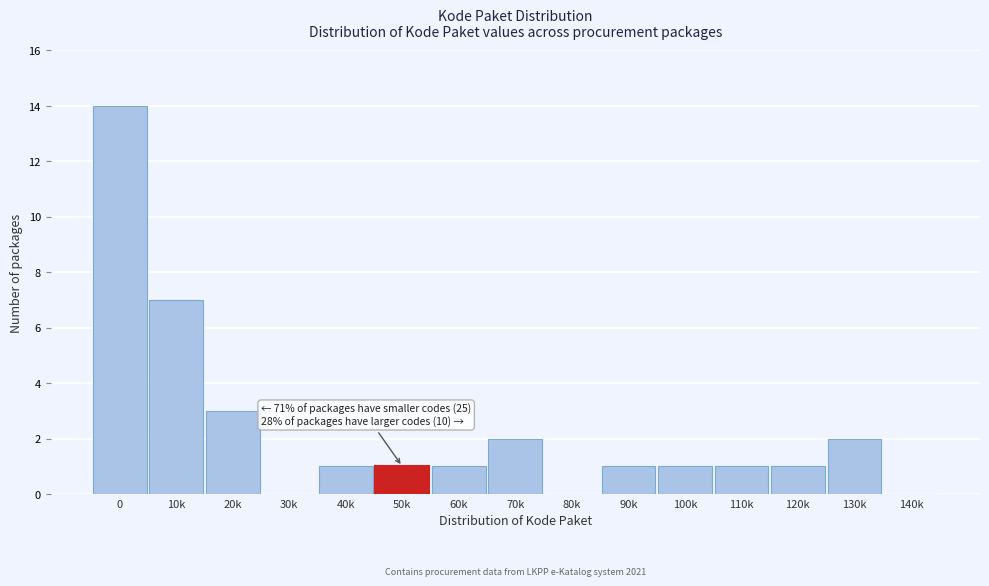

Reading right to left, what are all the values shown in this chart?

140k=0	130k=2	120k=1	110k=1	100k=1	90k=1	80k=0	70k=2	60k=1	50k=1	40k=1	30k=0	20k=3	10k=7	0=14